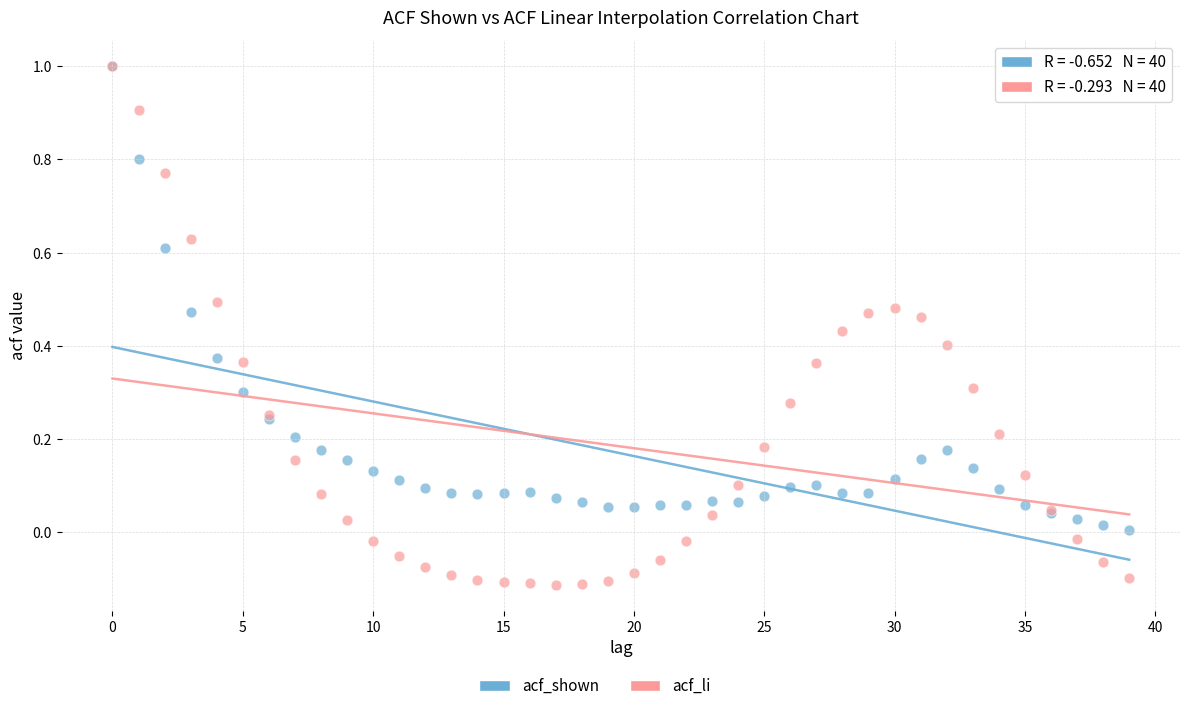

Which series contains the lowest Y value?

acf_li